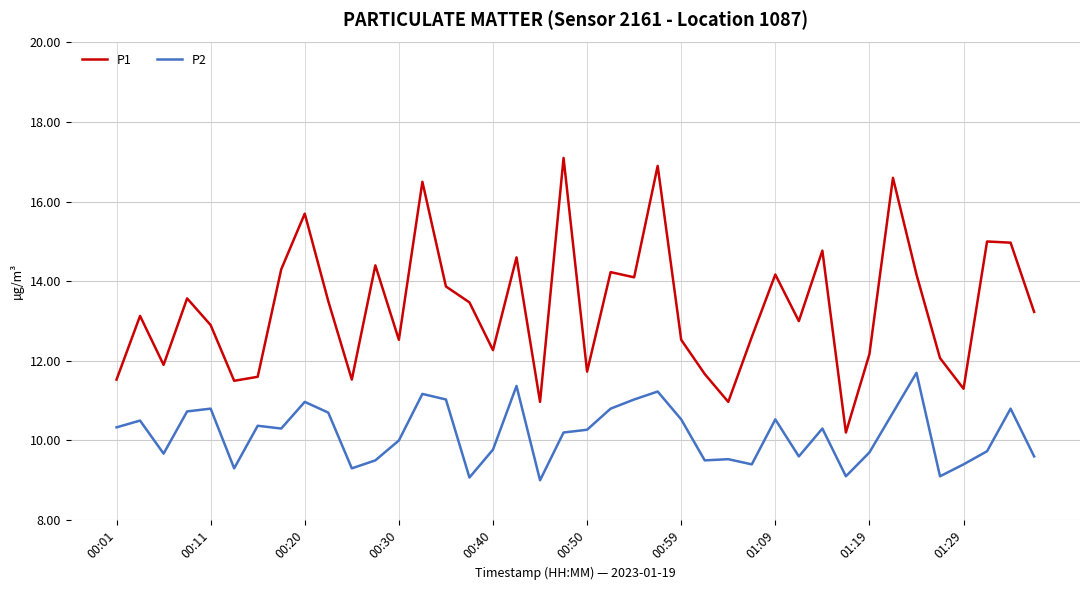

What is the difference between the maximum and minimum values in the P2 series?

2.7